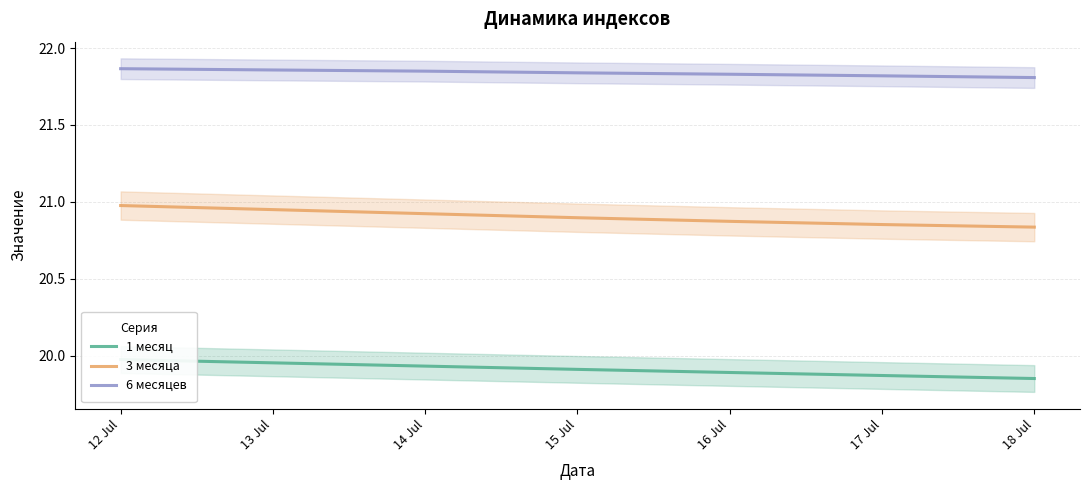

What are all the series names shown in the legend?

1 месяц, 3 месяца, 6 месяцев